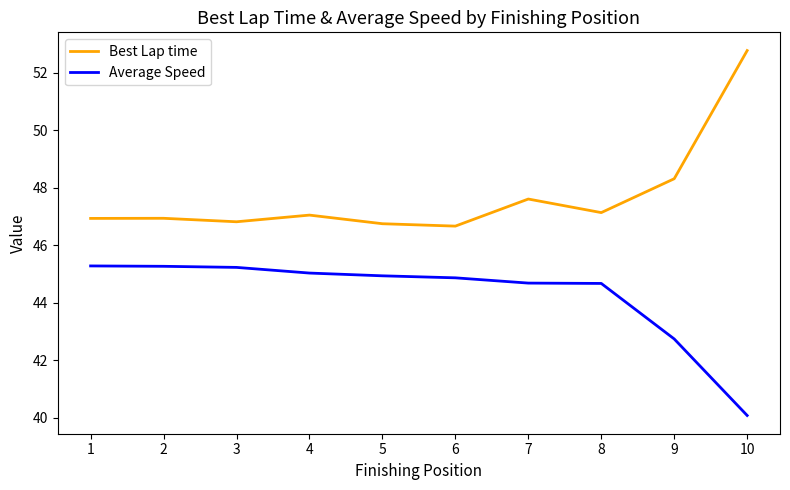

True or false: Best Lap time has more than 1 interior local peaks.

True